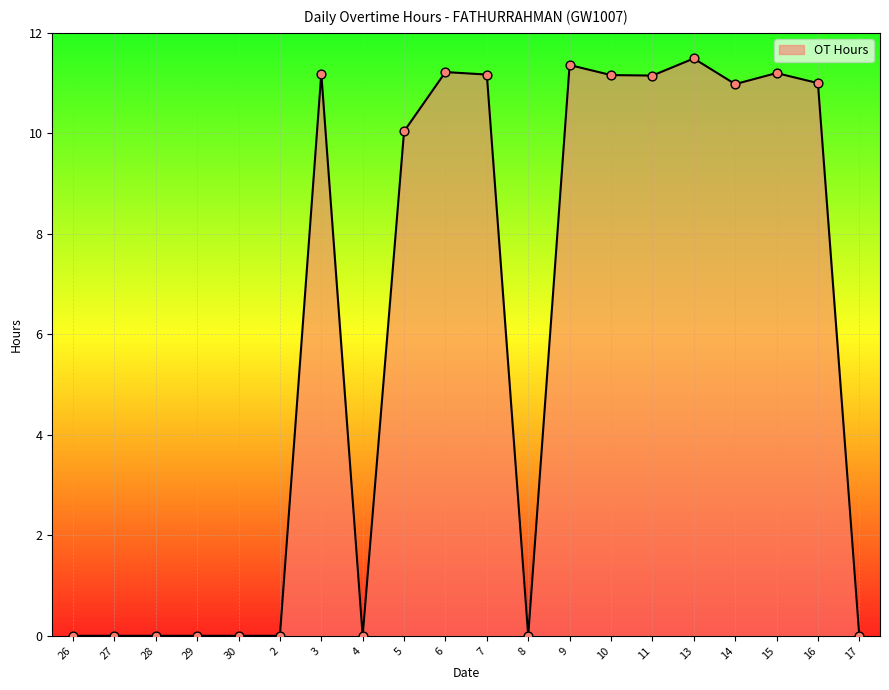

Which has a higher value, 3 or 4?

3